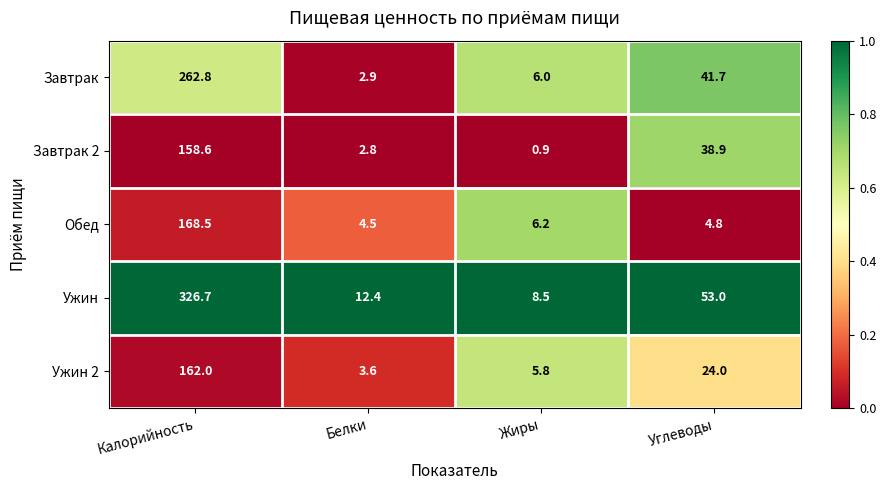

What is the difference between the highest and lowest values at Жиры?

7.6